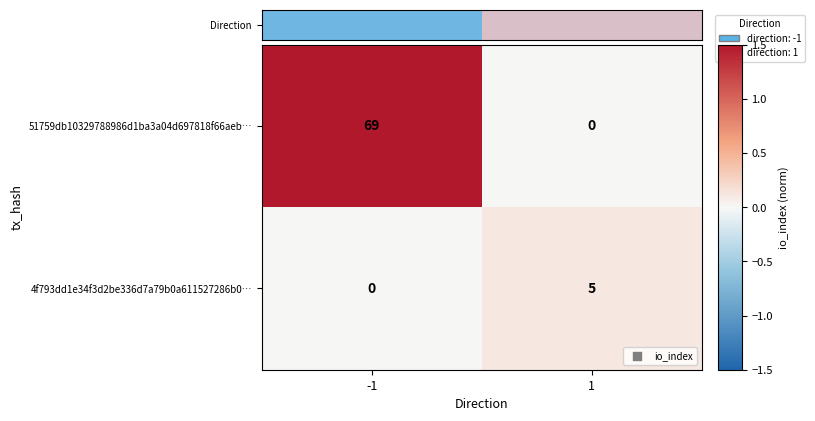

The 51759db10329788986d1ba3a04d697818f66aeb… series shows 119 at -1. True or false?

False